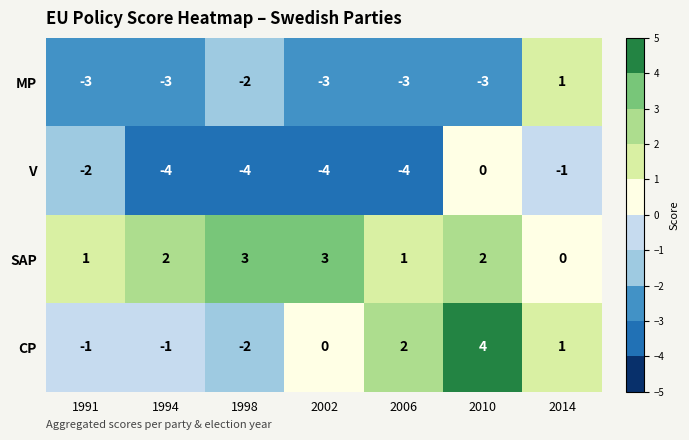

Which series has the largest total across all categories?

SAP